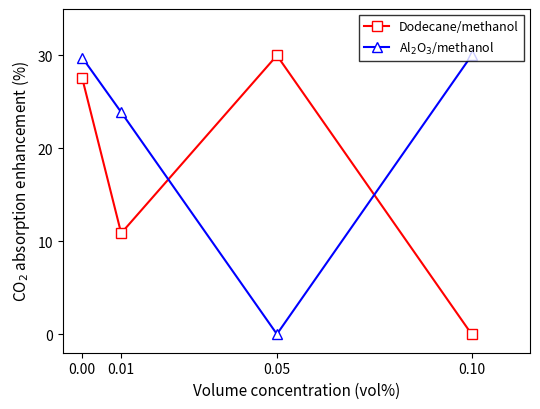

Count the number of data series in this chart.

2